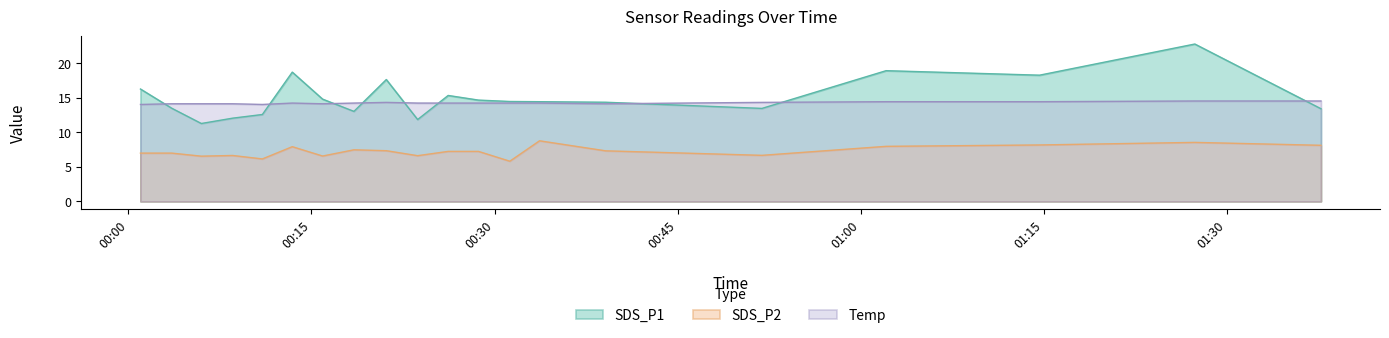

What is the average value of the SDS_P2 series?

7.2